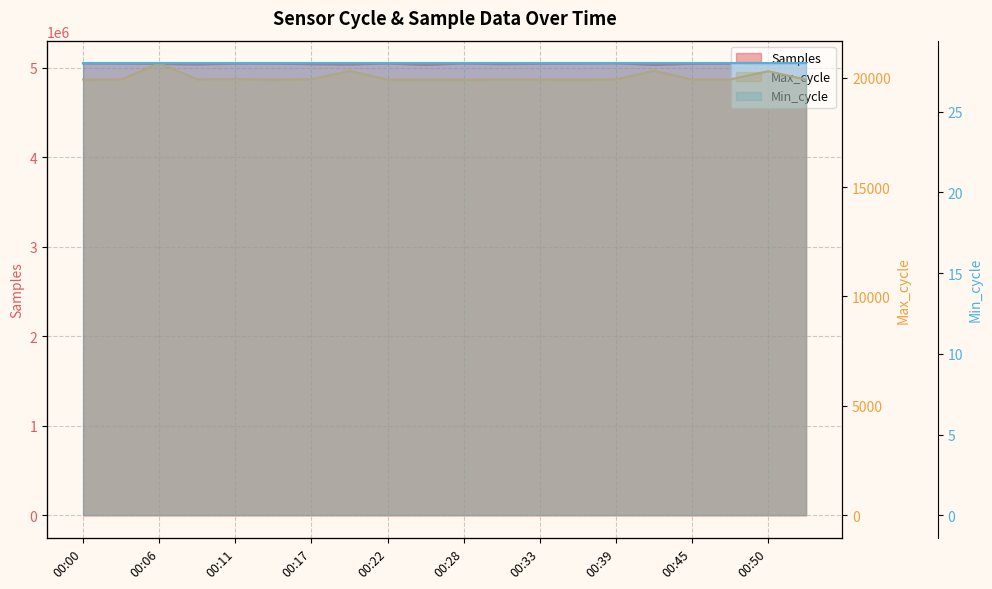

Which category has the highest value across all series?

00:39